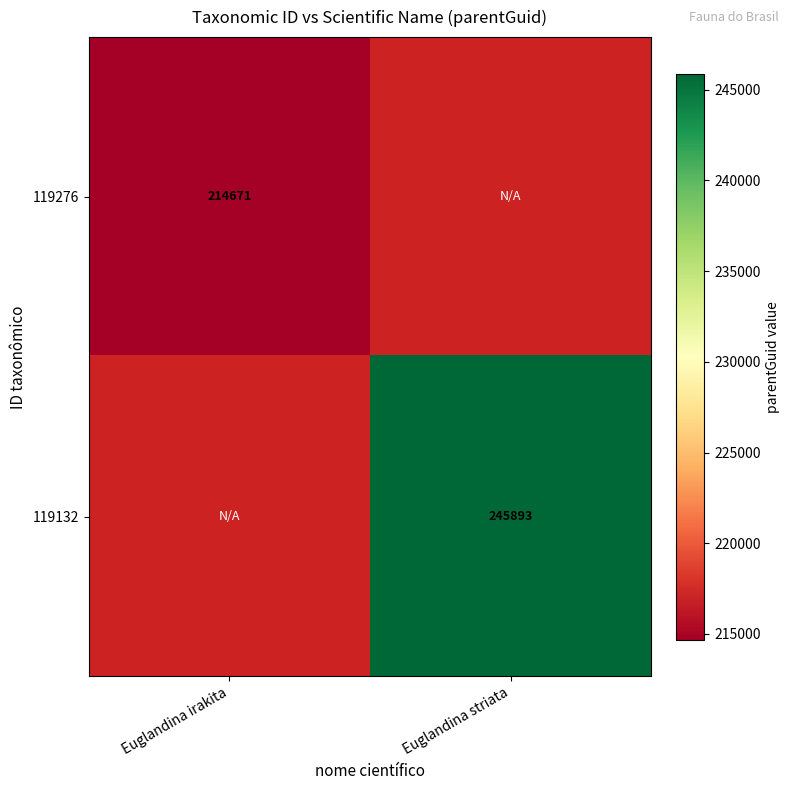

True or false: 119132 has a value of 431486 at Euglandina striata.

False